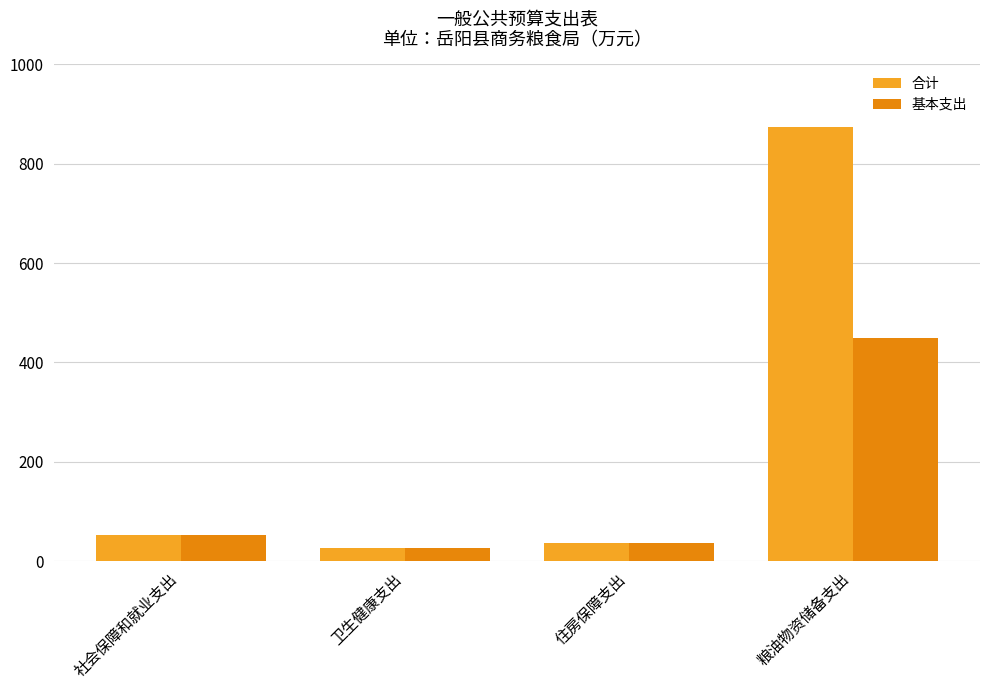

True or false: 合计 has a value of 37.3 at 住房保障支出.

True